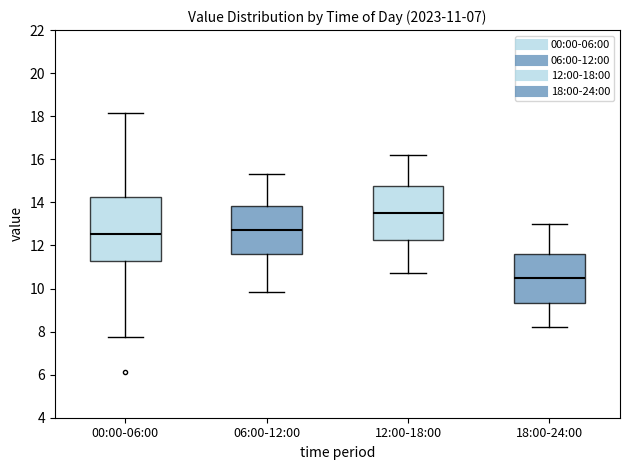

Comparing the boxes themselves (not the whiskers), which one is the tallest?

00:00-06:00